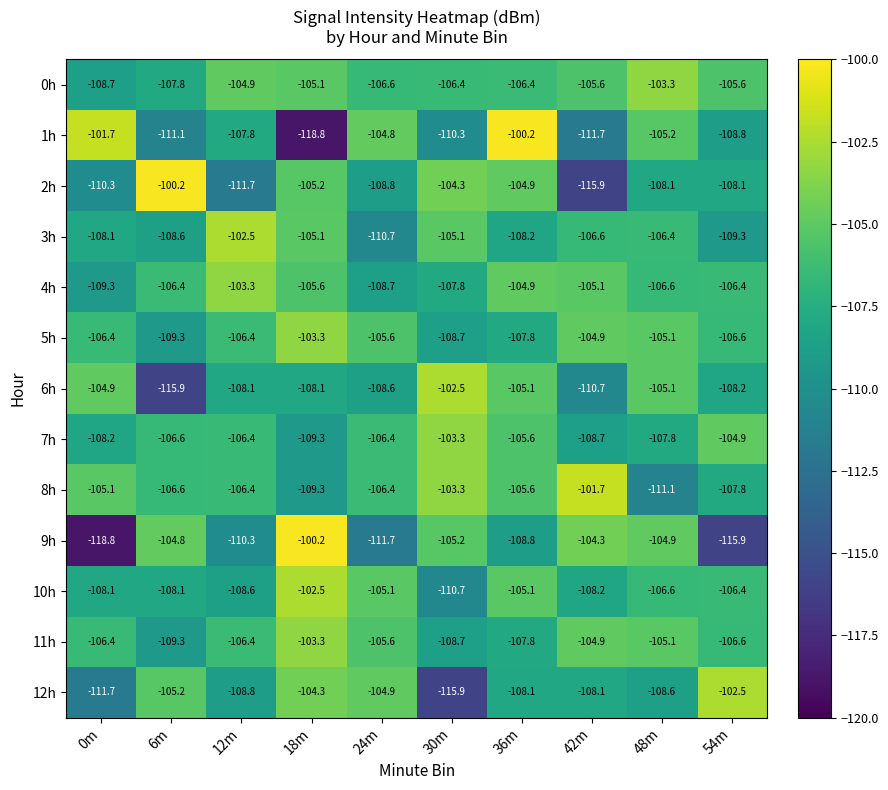

What is the difference between the highest and lowest values at 36m?

8.6